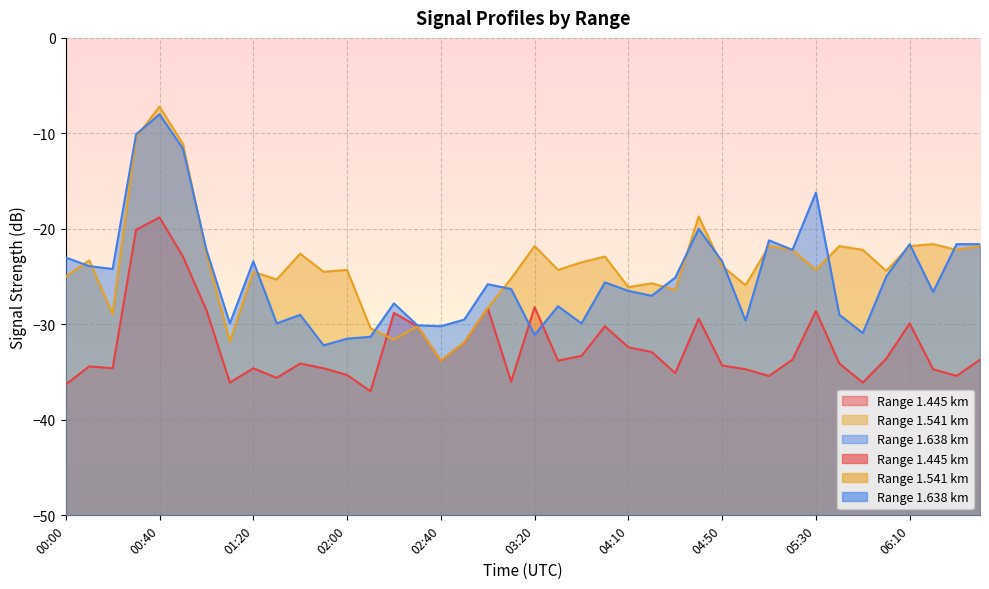

What position from the right is 00:30?

37